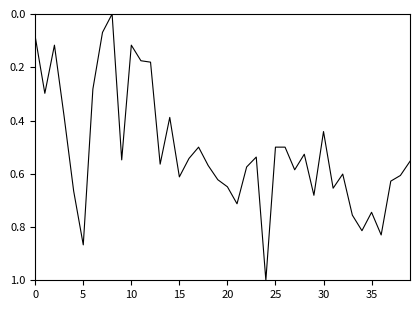

What is the greatest value displayed?

1.0